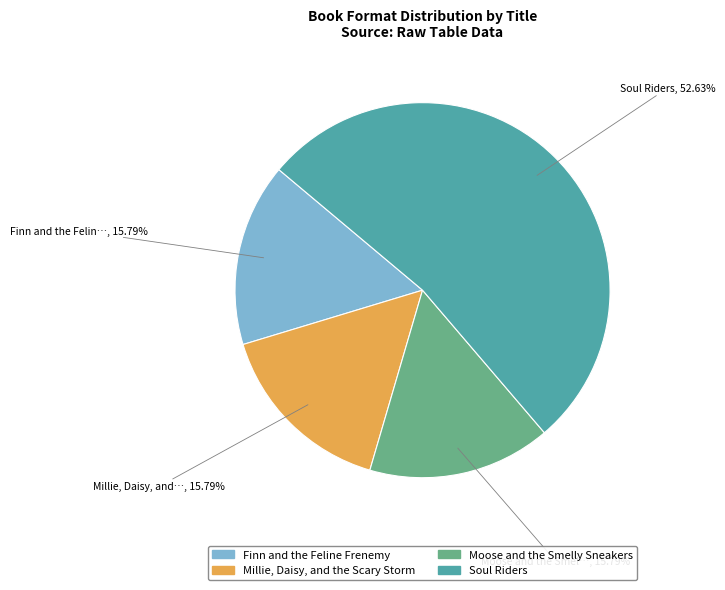

Which category has the biggest portion of the pie?

Soul Riders